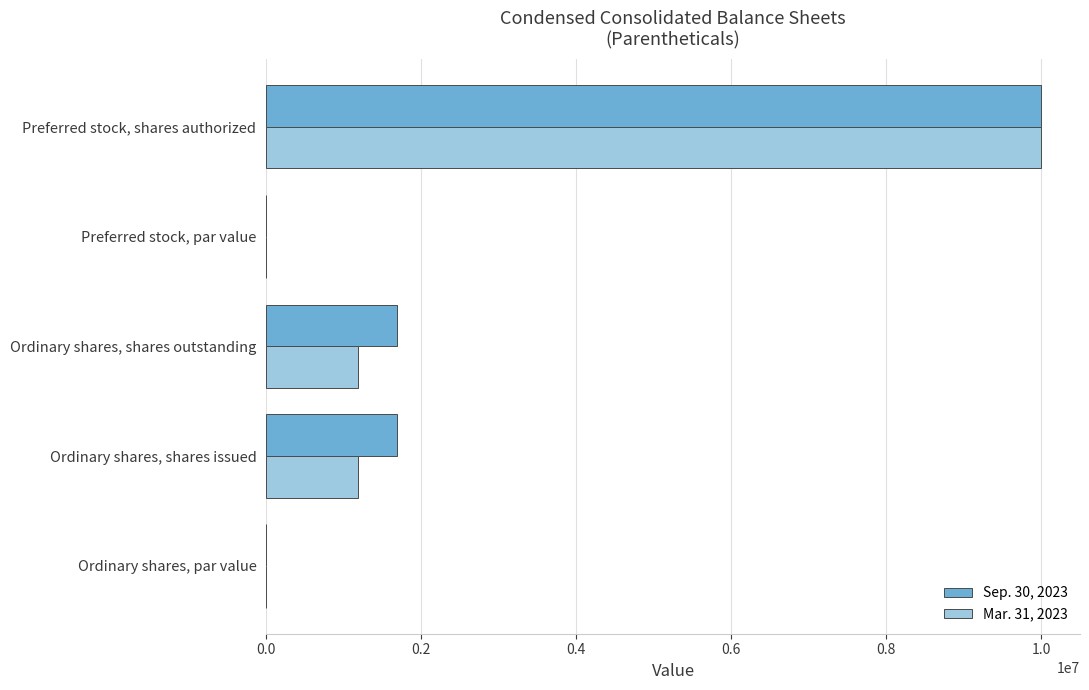

What is the total value across all series at Preferred stock, shares authorized?

20000000.0